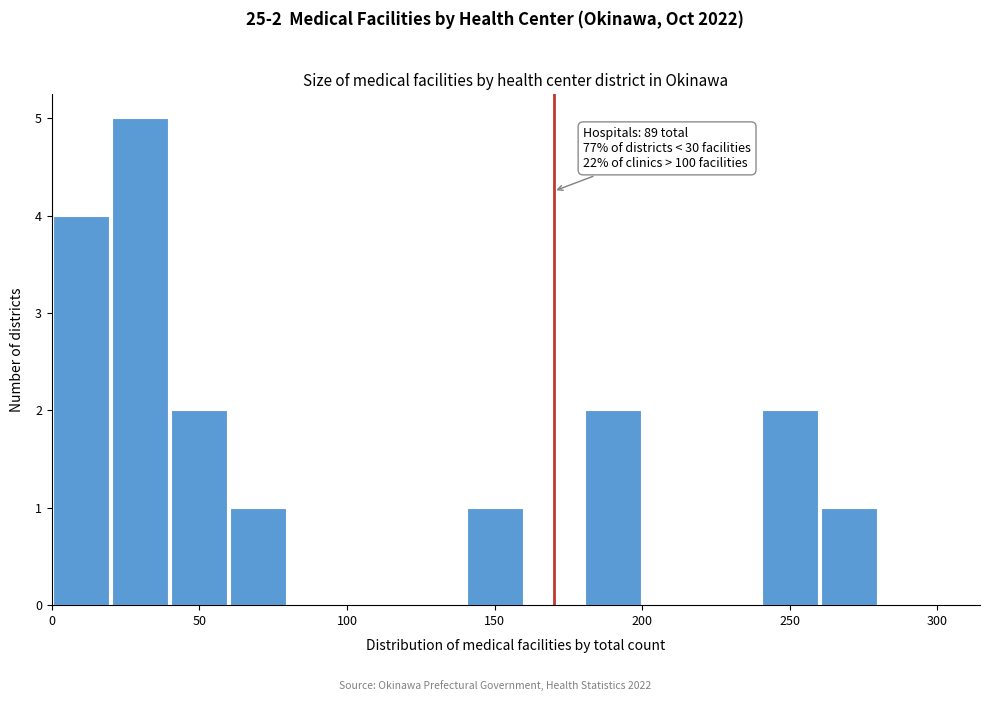

Which range on the x-axis has the tallest bar?

20 to 40